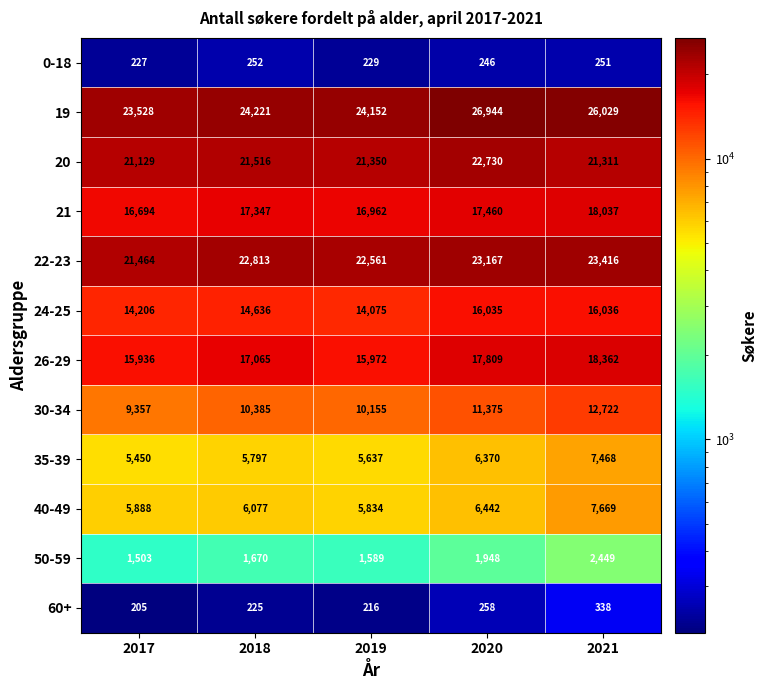

List the labels in order of 35-39 value, largest first.

2021, 2020, 2018, 2019, 2017